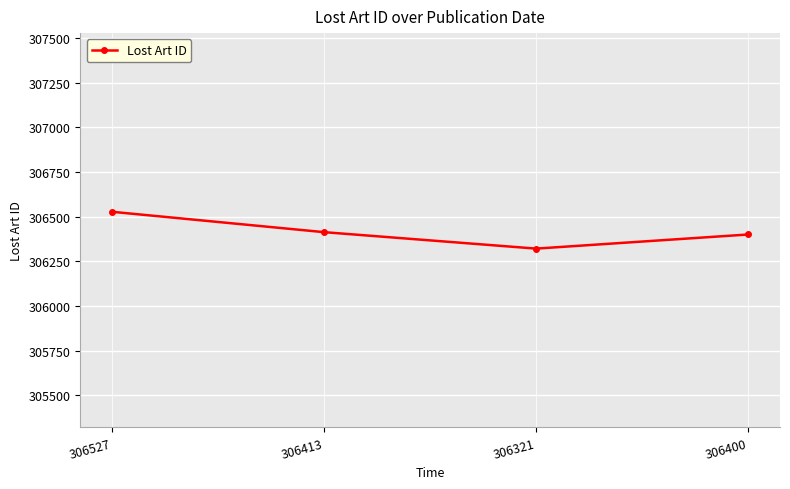

What is the change in value from 306413 to 306400?

-13